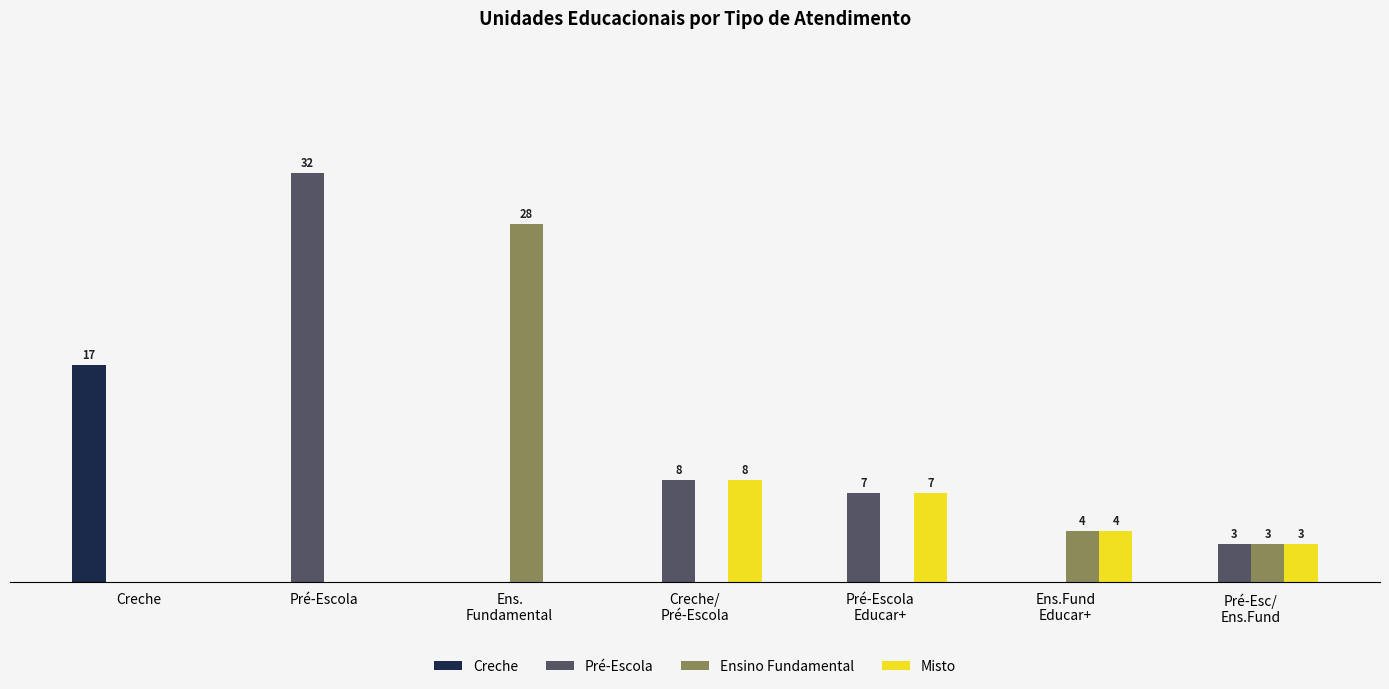

What are all the series names shown in the legend?

Creche, Pré-Escola, Ensino Fundamental, Misto